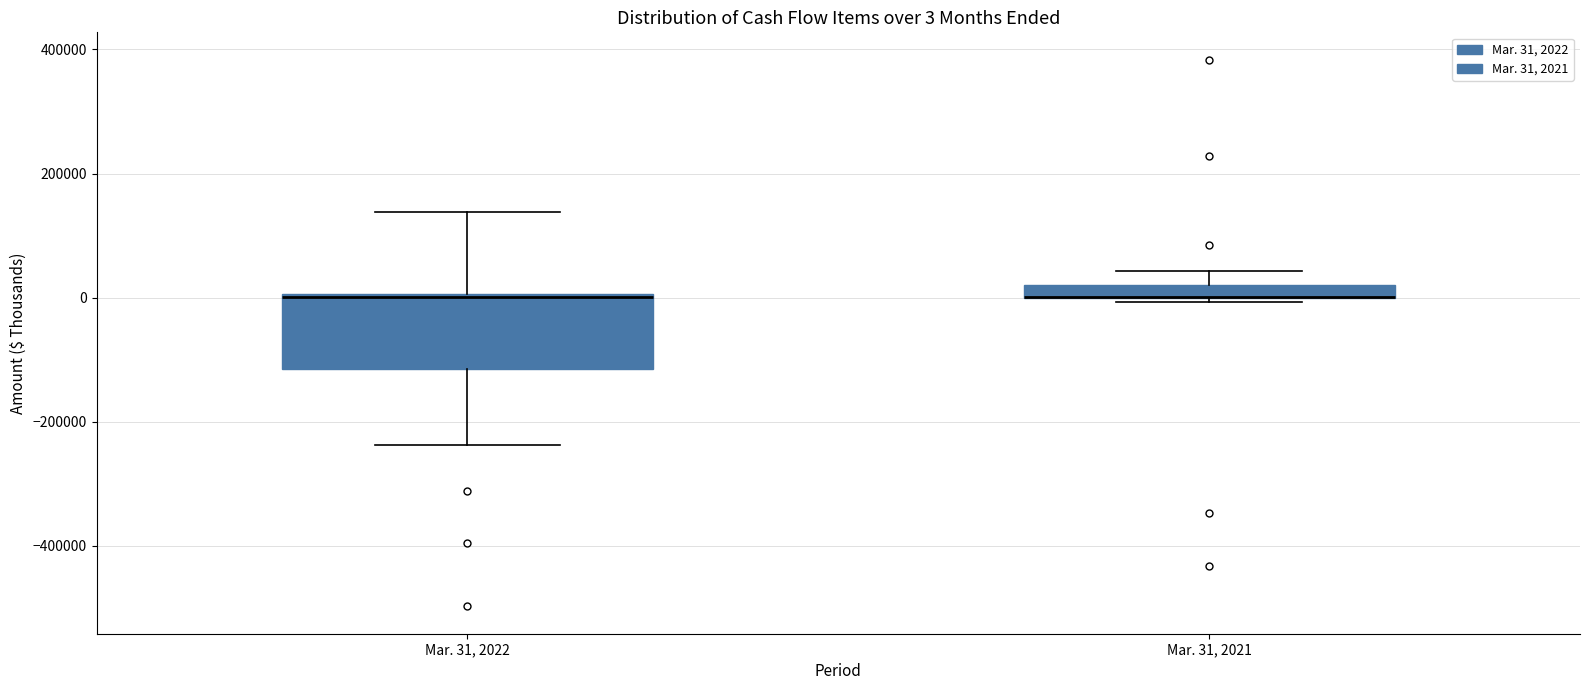

Comparing the boxes themselves (not the whiskers), which one is the tallest?

Mar. 31, 2022